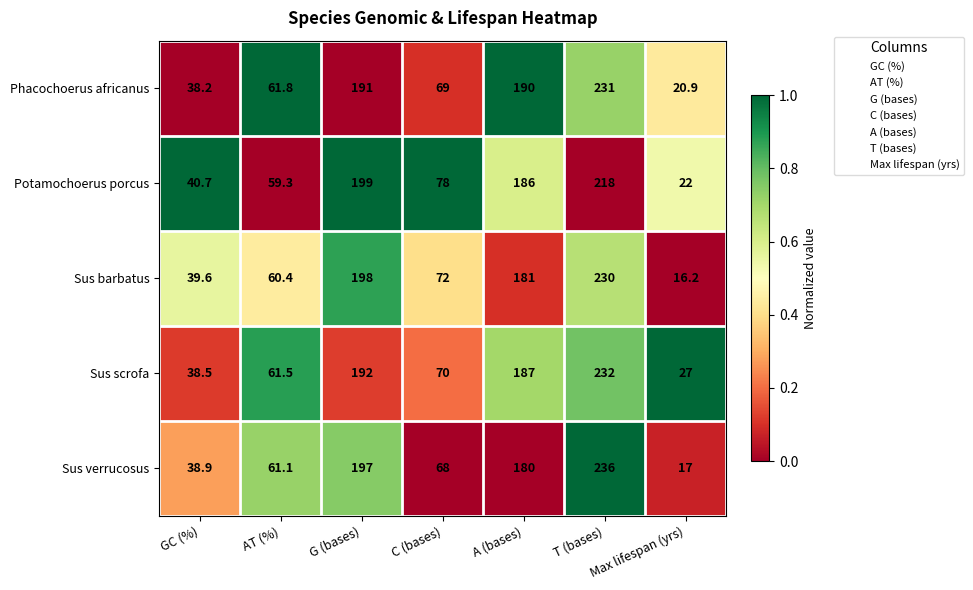

Which series changed the most between GC (%) and T (bases)?

Sus verrucosus